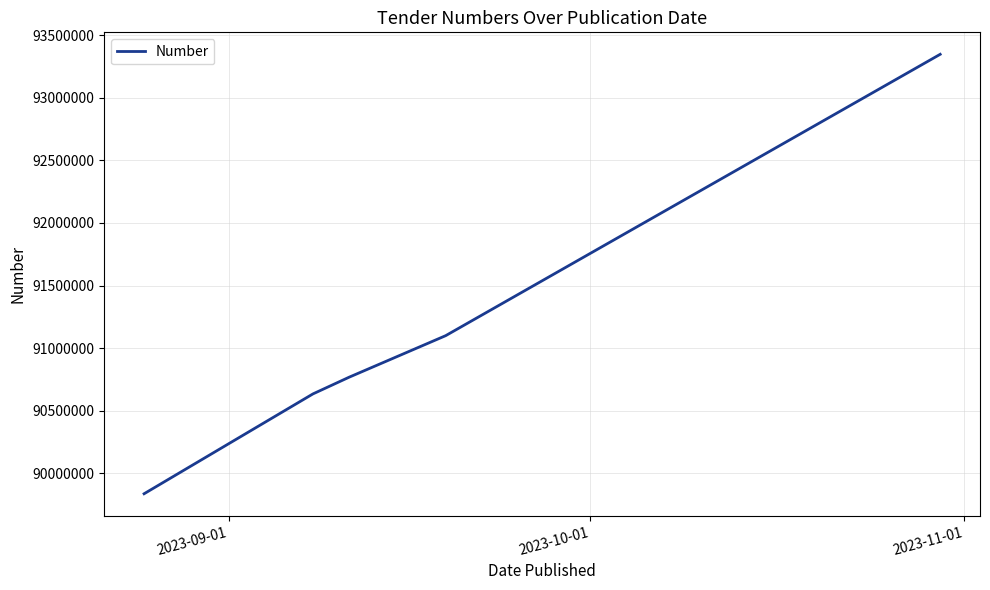

What is the smallest value displayed?

89836515